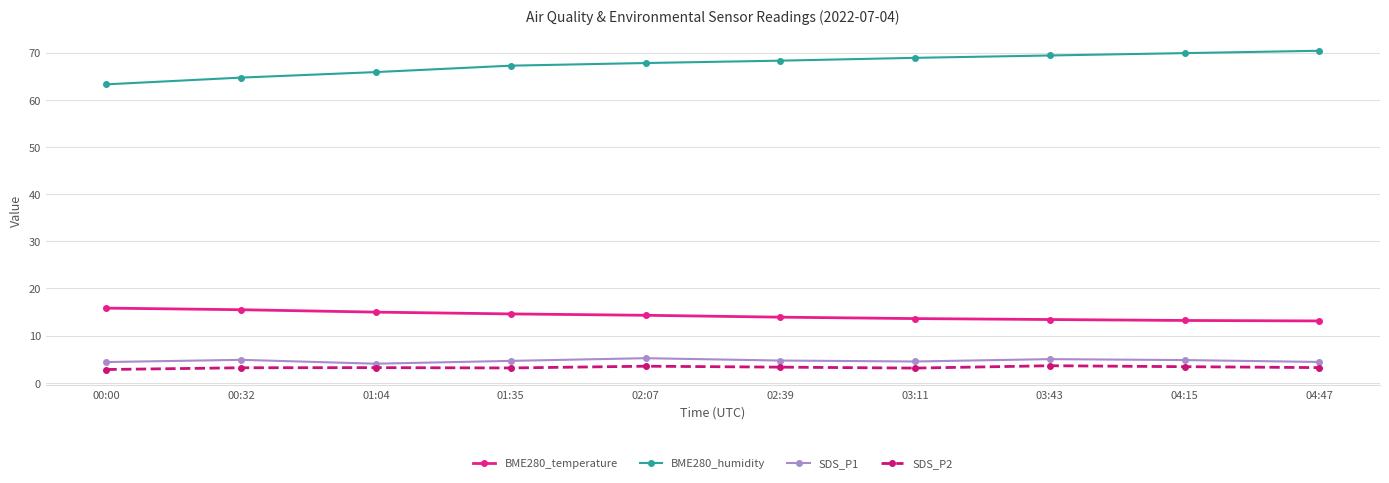

Count the number of data series in this chart.

4